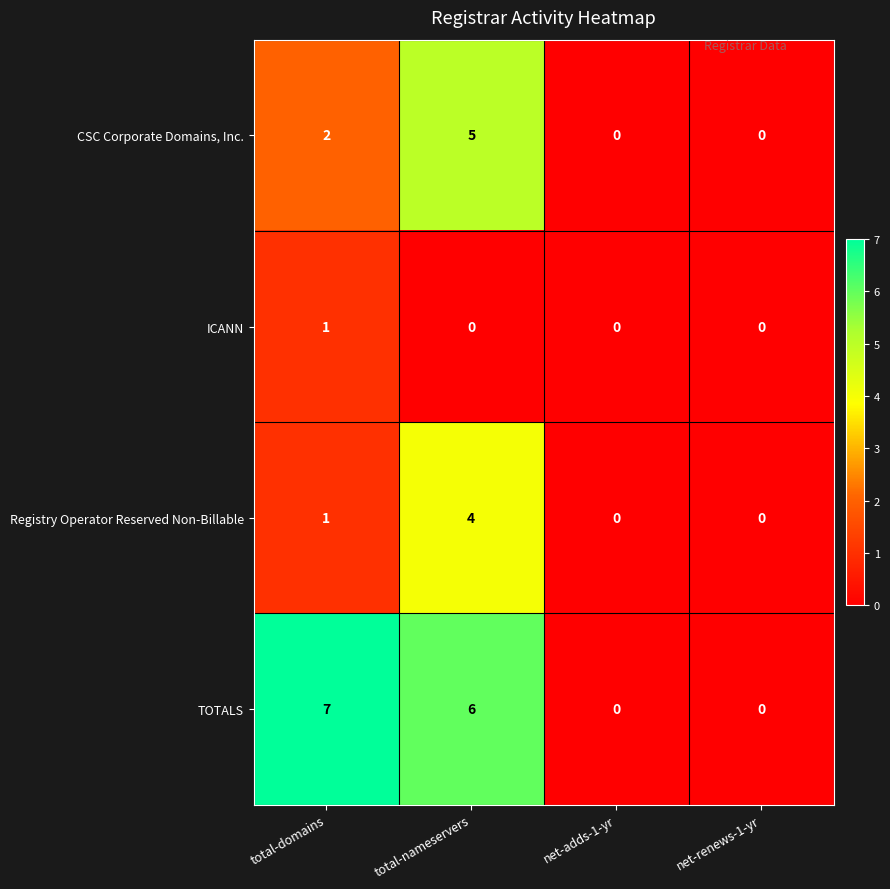

What is the average value of the TOTALS series?

3